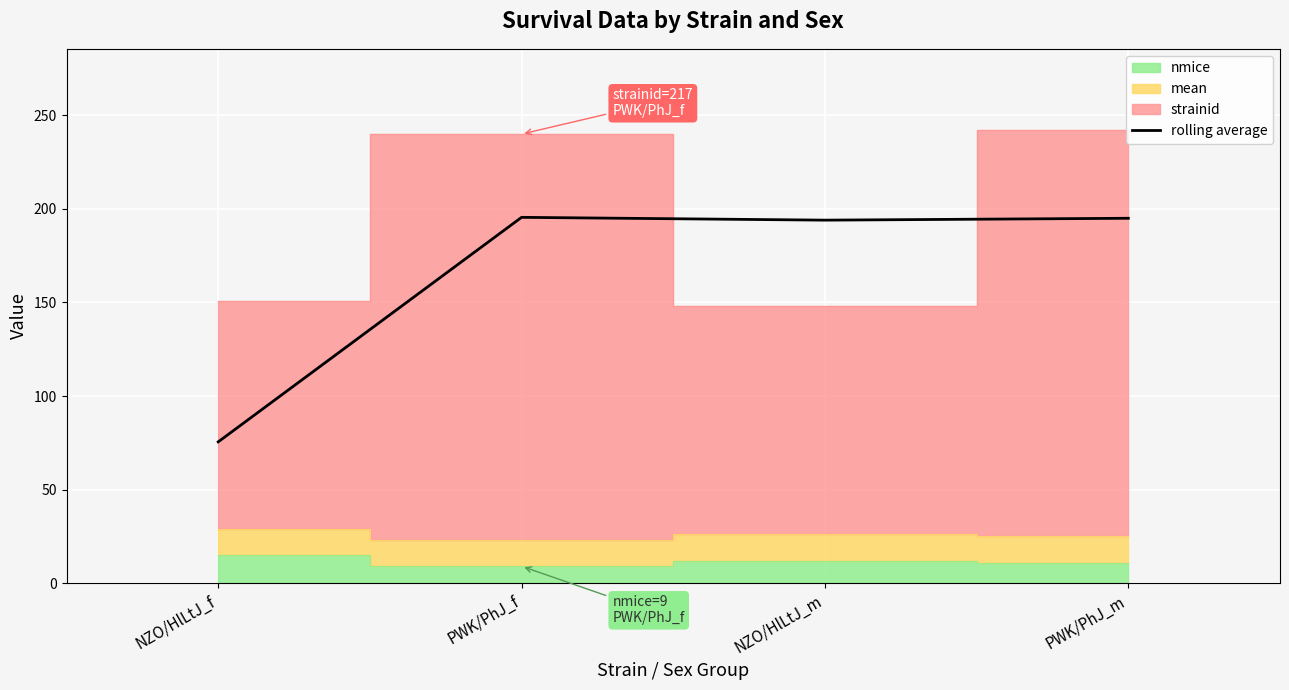

Approximately how many times larger is the value at NZO/HlLtJ_f compared to PWK/PhJ_f?

0.4